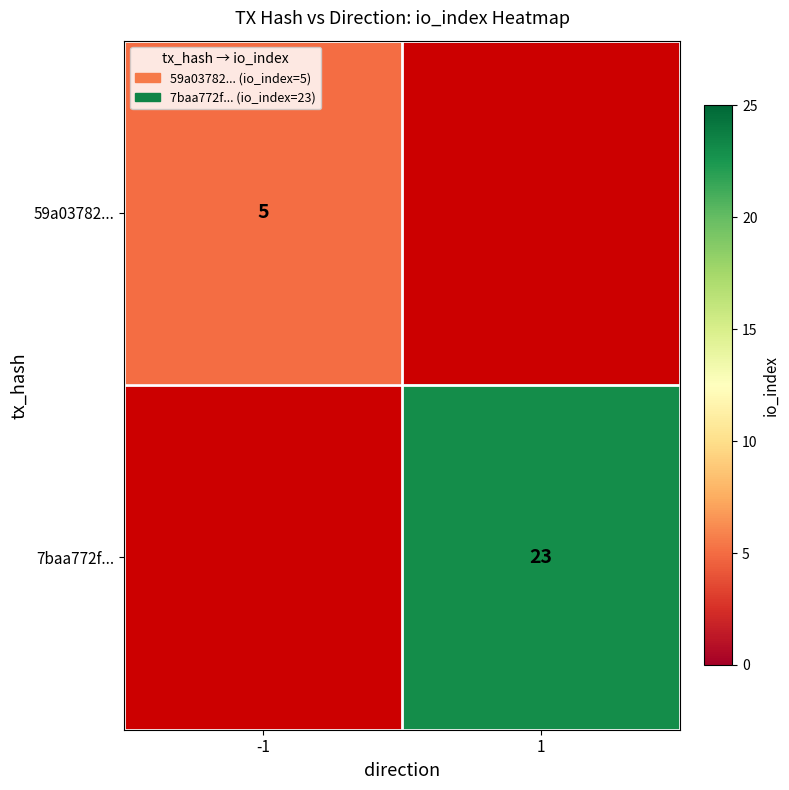

At which category does the chart reach its peak across all series?

1